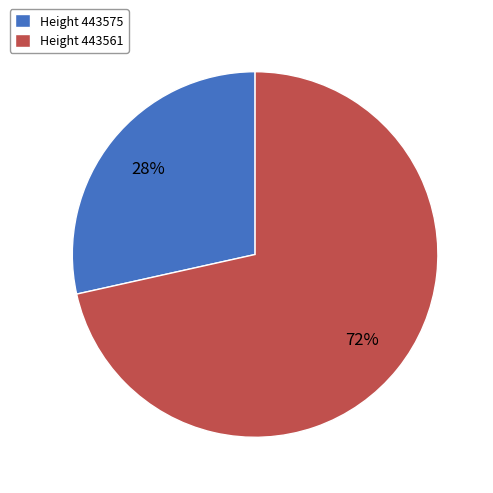

Do Height 443561 and Height 443575 together represent more than half of the pie?

Yes